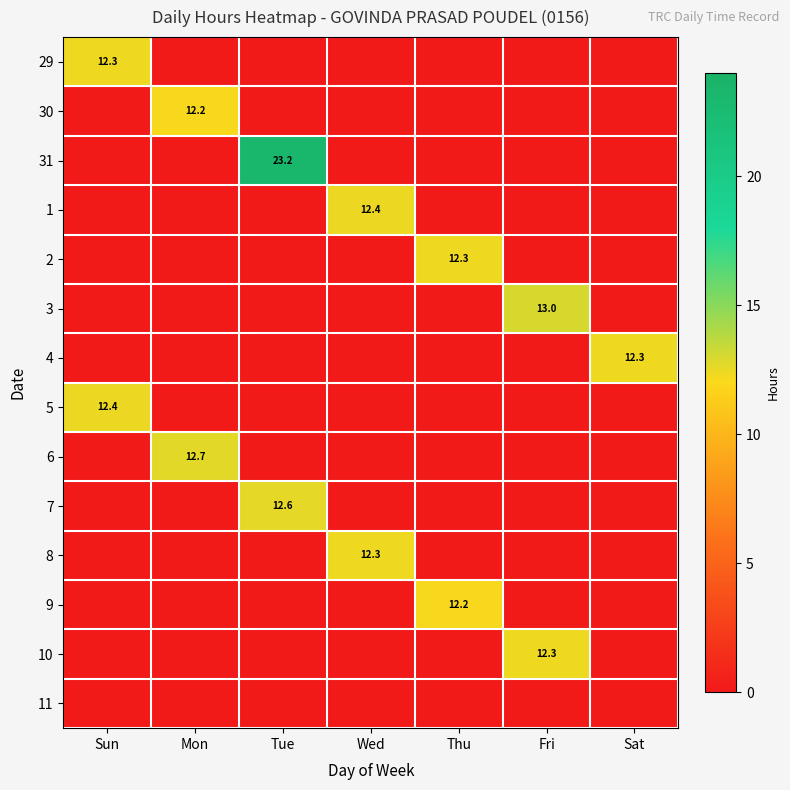

What is the average value of the 30 series?

1.7